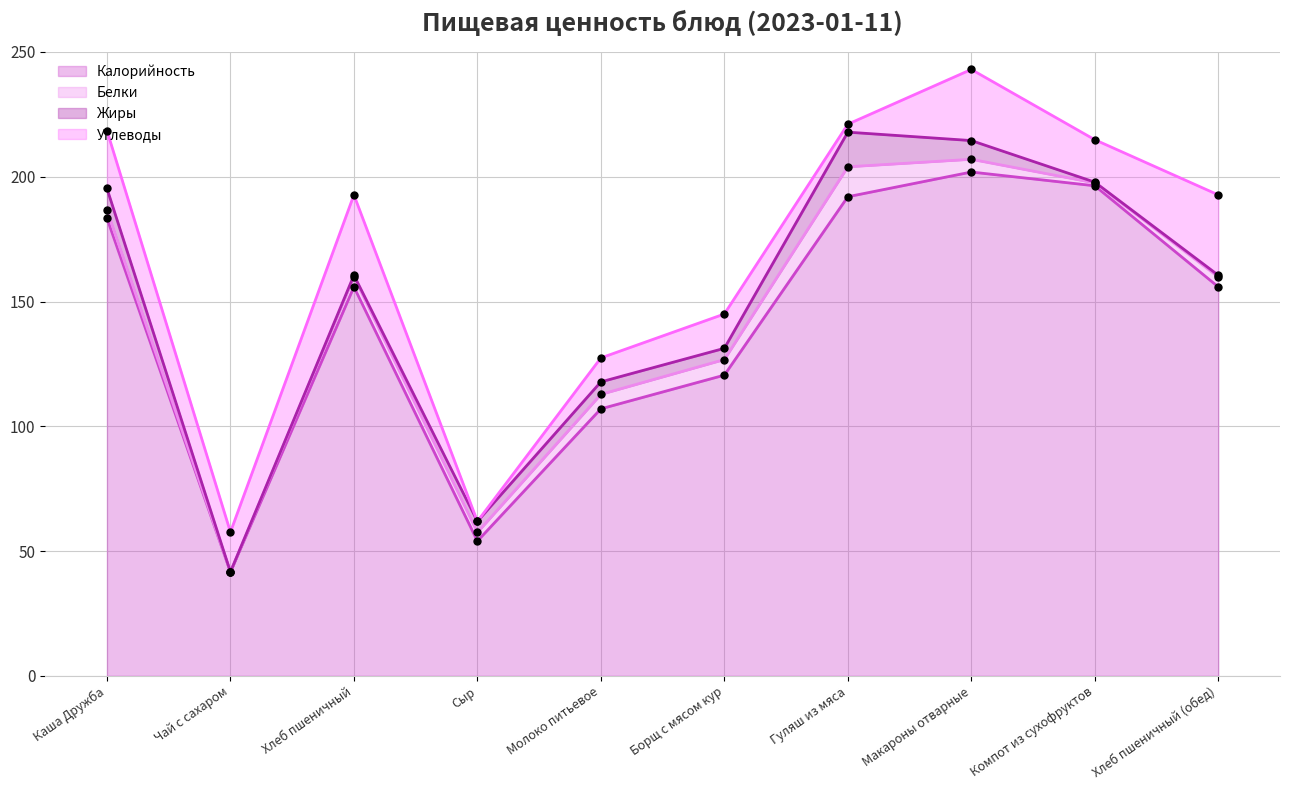

Which series contains the highest Y value?

Калорийность